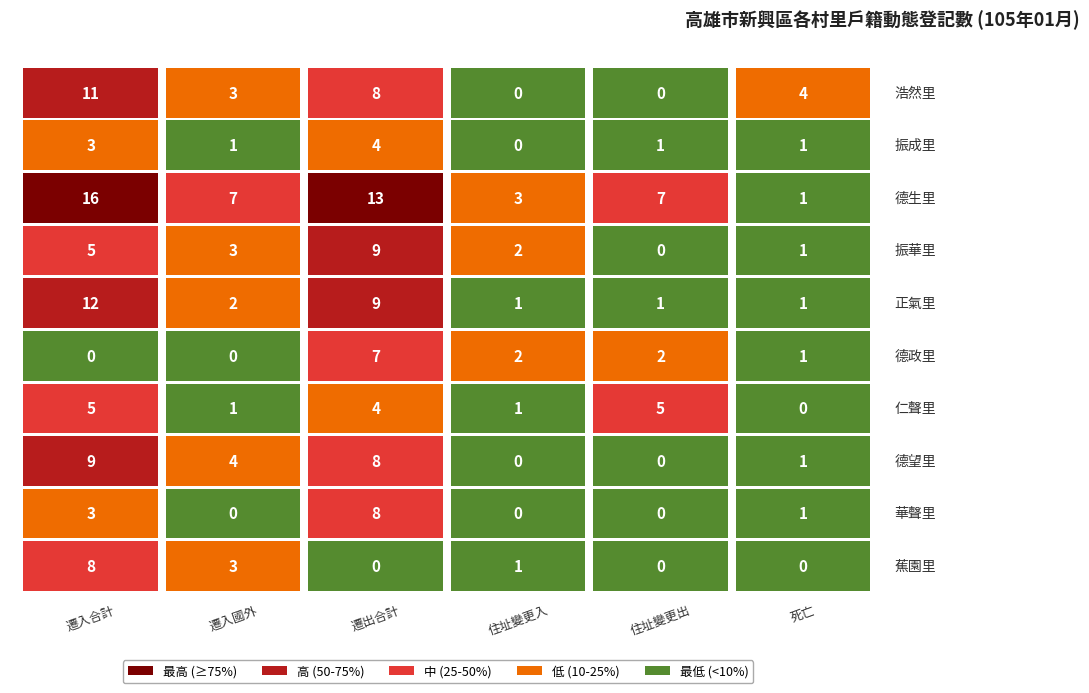

Reading right to left, what are all the values shown in this chart?

浩然里: 4	0	0	8	3	11
振成里: 1	1	0	4	1	3
德生里: 1	7	3	13	7	16
振華里: 1	0	2	9	3	5
正氣里: 1	1	1	9	2	12
德政里: 1	2	2	7	0	0
仁聲里: 0	5	1	4	1	5
德望里: 1	0	0	8	4	9
華聲里: 1	0	0	8	0	3
蕉園里: 0	0	1	0	3	8